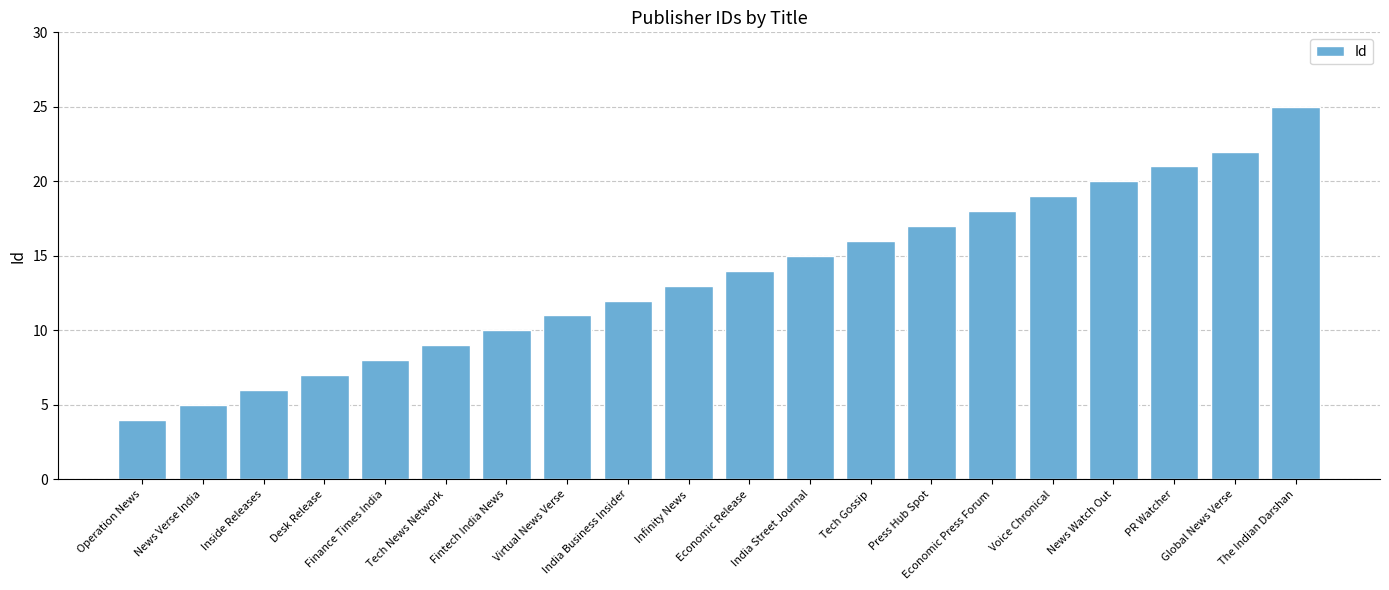

List the labels in order of value, smallest first.

Operation News, News Verse India, Inside Releases, Desk Release, Finance Times India, Tech News Network, Fintech India News, Virtual News Verse, India Business Insider, Infinity News, Economic Release, India Street Journal, Tech Gossip, Press Hub Spot, Economic Press Forum, Voice Chronical, News Watch Out, PR Watcher, Global News Verse, The Indian Darshan